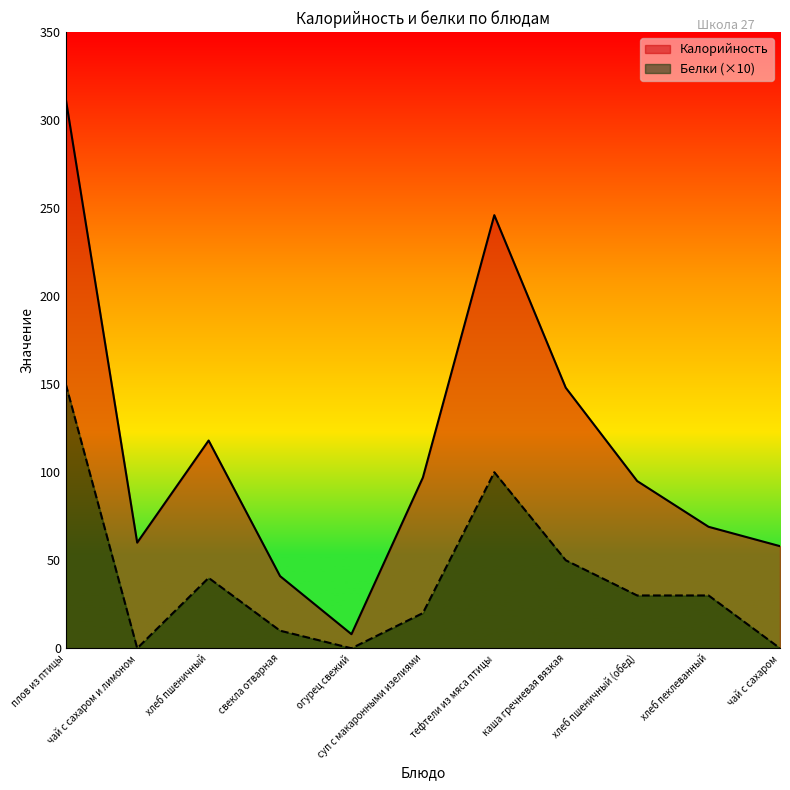

Is the value of Калорийность at суп с макаронными изелиями greater than the value of Белки at чай с сахаром и лимоном?

Yes